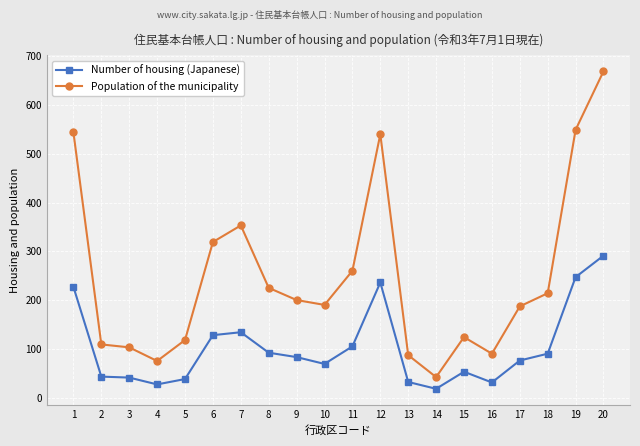

What is the sum of the Population of the municipality values at 15 and 20?

793